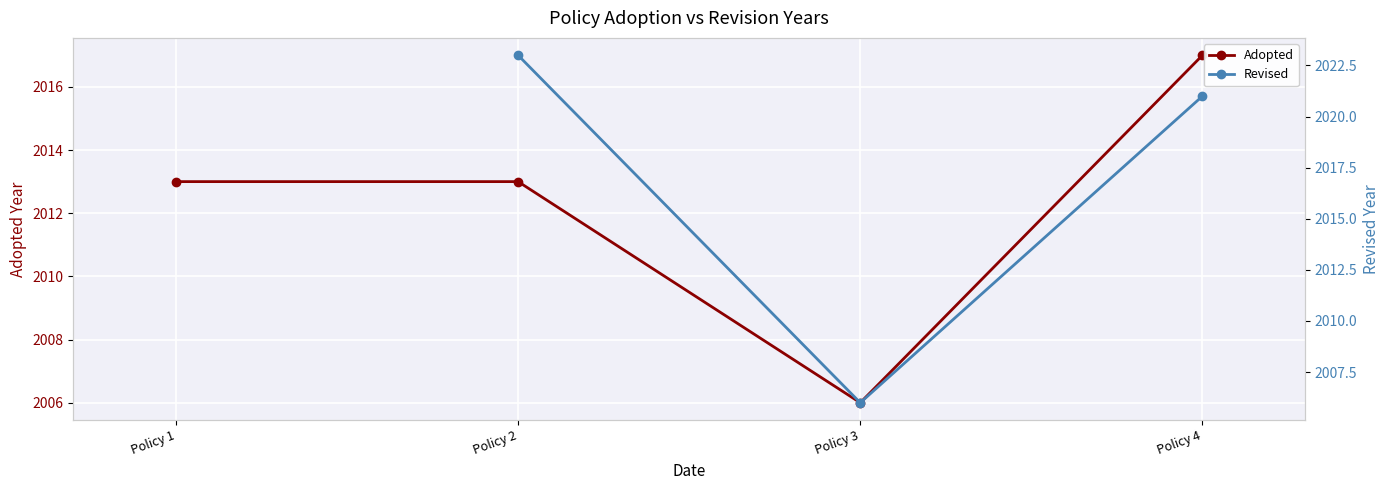

What is the value of the Revised point at the 2nd from the left?

2023.0